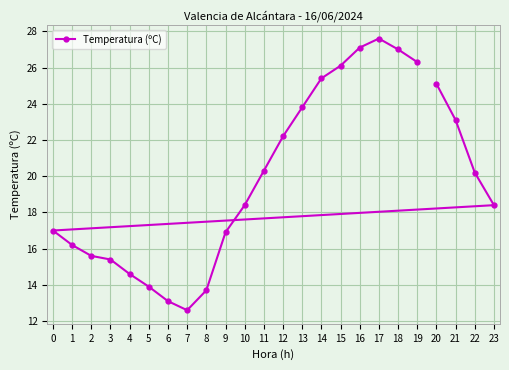

Where is the first local maximum?

17